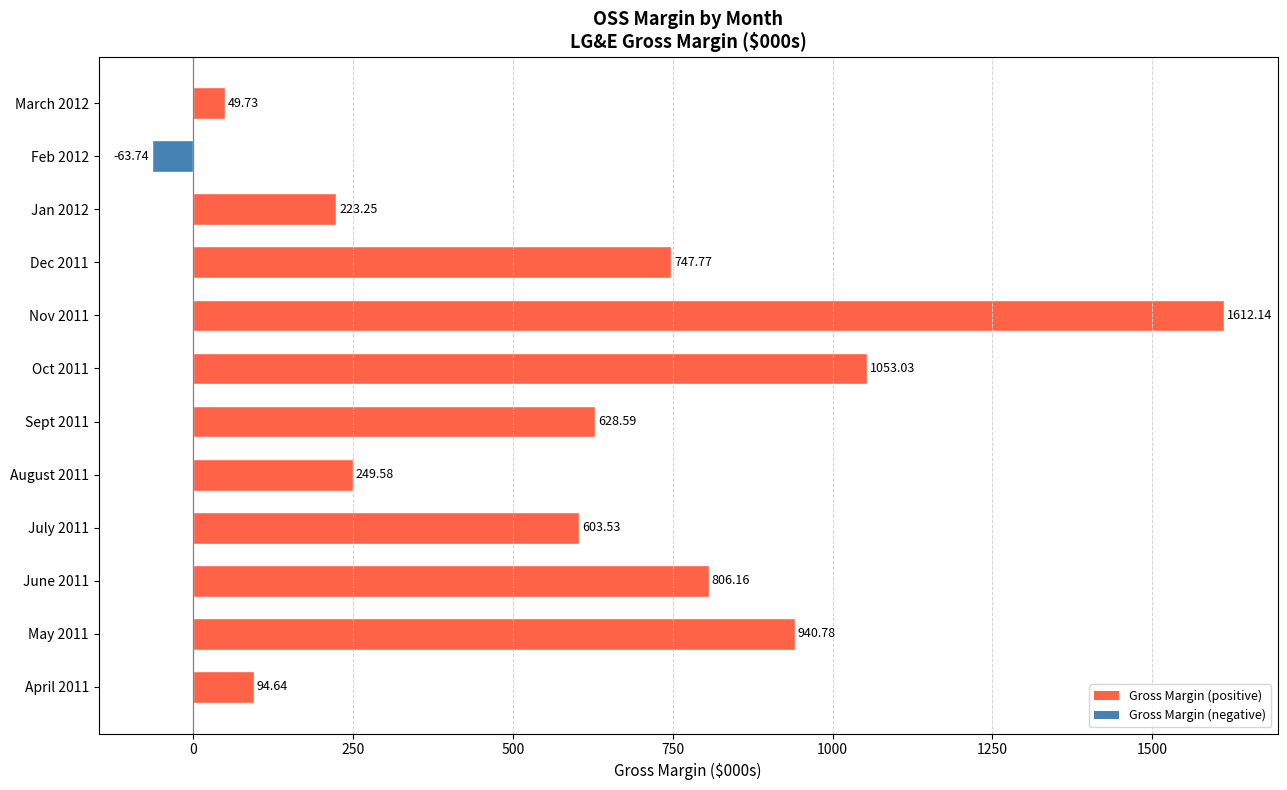

How many data points does each series have?

12